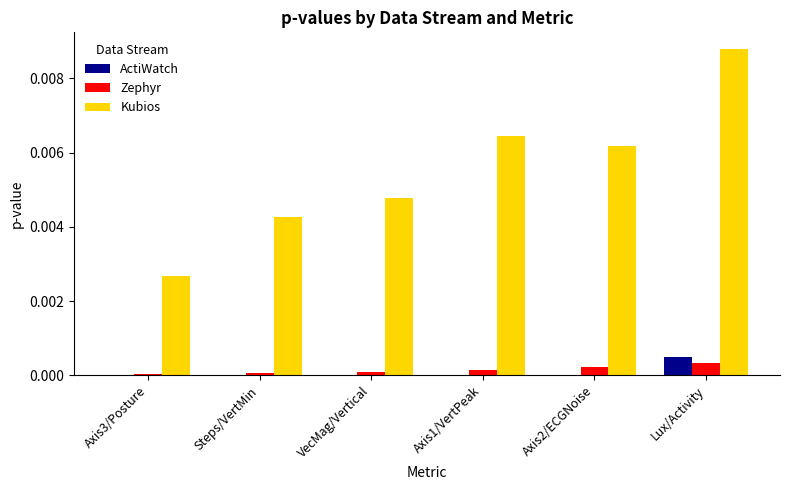

True or false: Zephyr has a value of 0.0 at VecMag/Vertical.

True